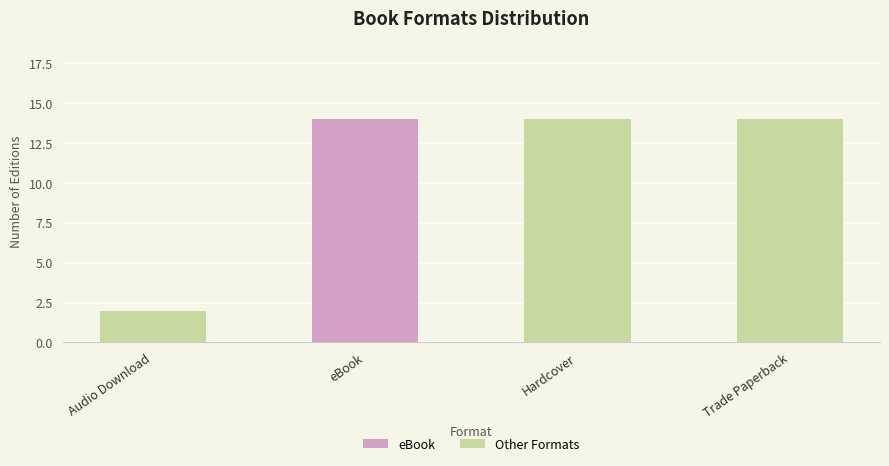

At which category does the chart reach its minimum across all series?

Audio Download